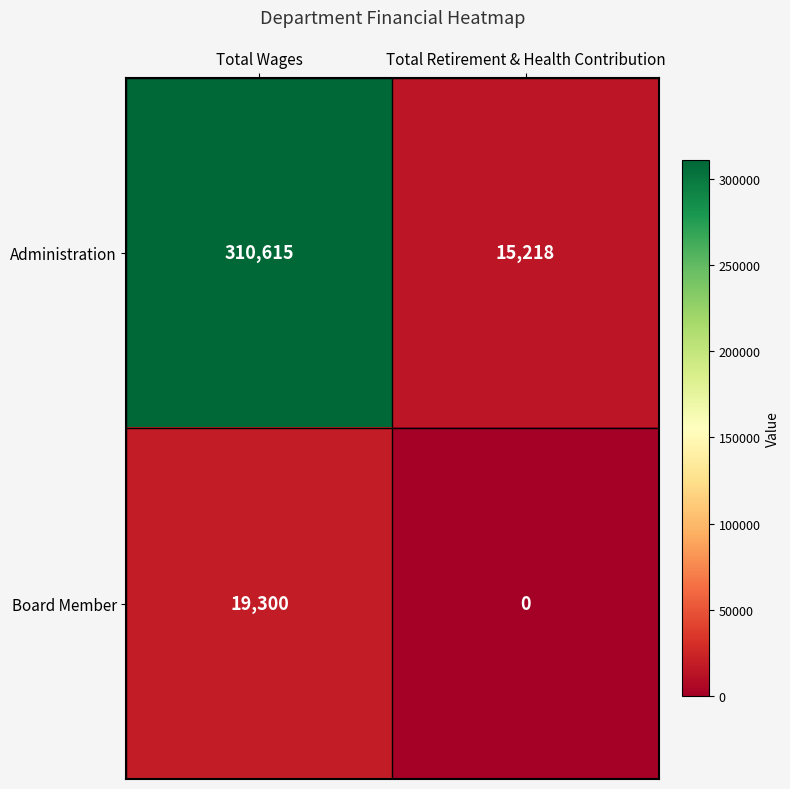

What is the difference between the Administration values at Total Wages and Total Retirement & Health Contribution?

295397